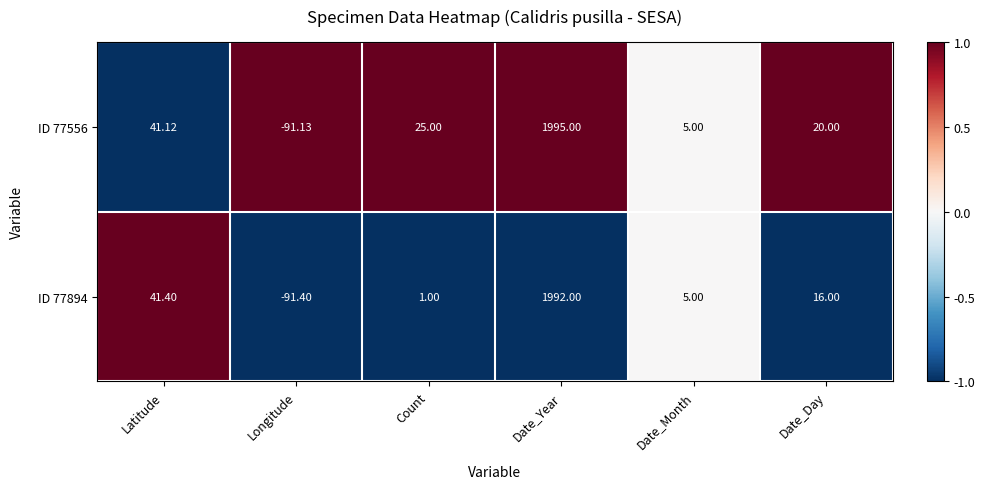

Which label corresponds to the smallest value in the chart?

Longitude